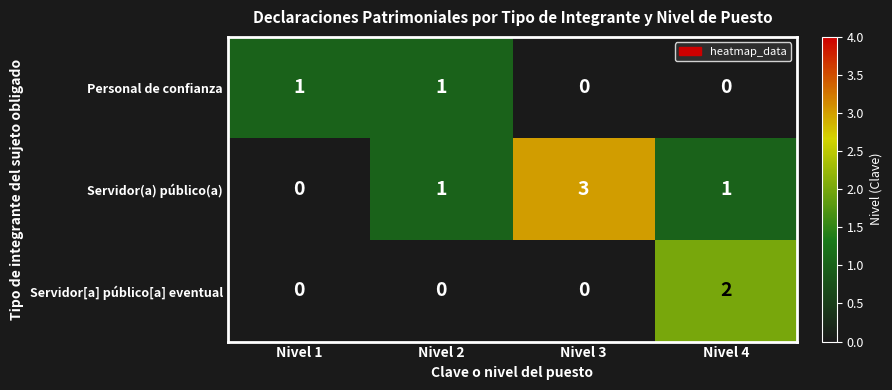

Count the Servidor(a) público(a) values in the range 1 to 3.

3